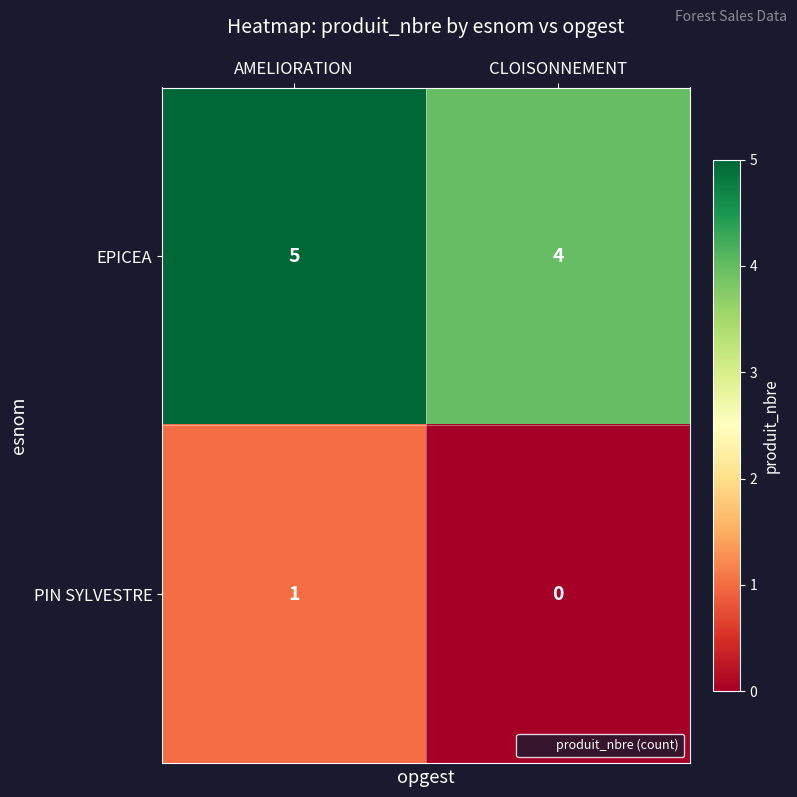

The value of EPICEA at AMELIORATION is 5. True or false?

True